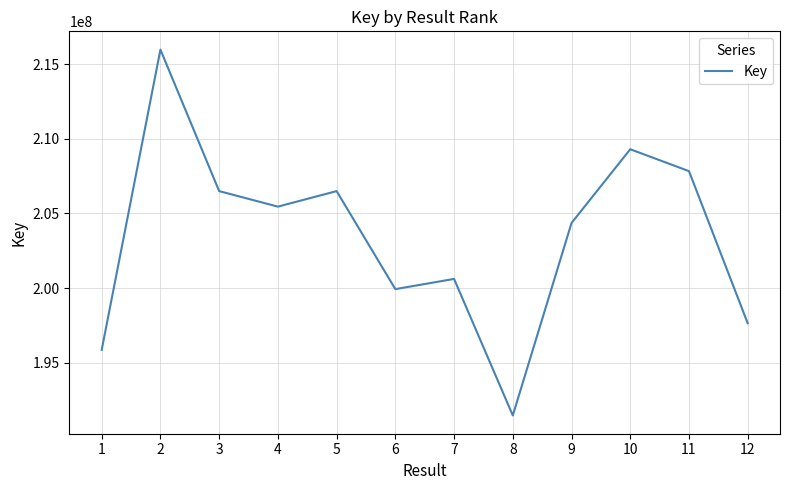

What is the average value?

203453603